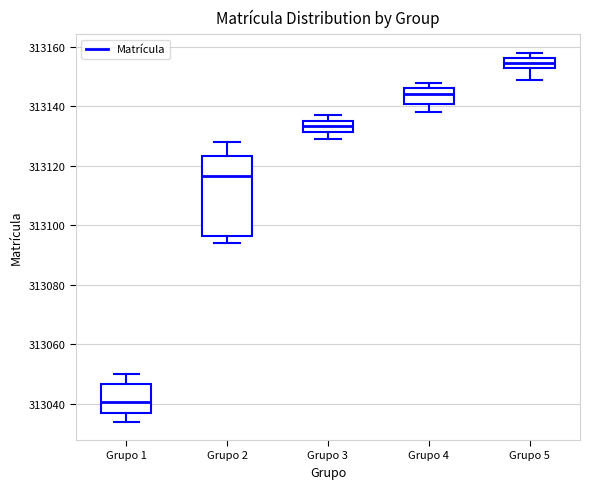

Comparing the boxes themselves (not the whiskers), which one is the tallest?

Grupo 2